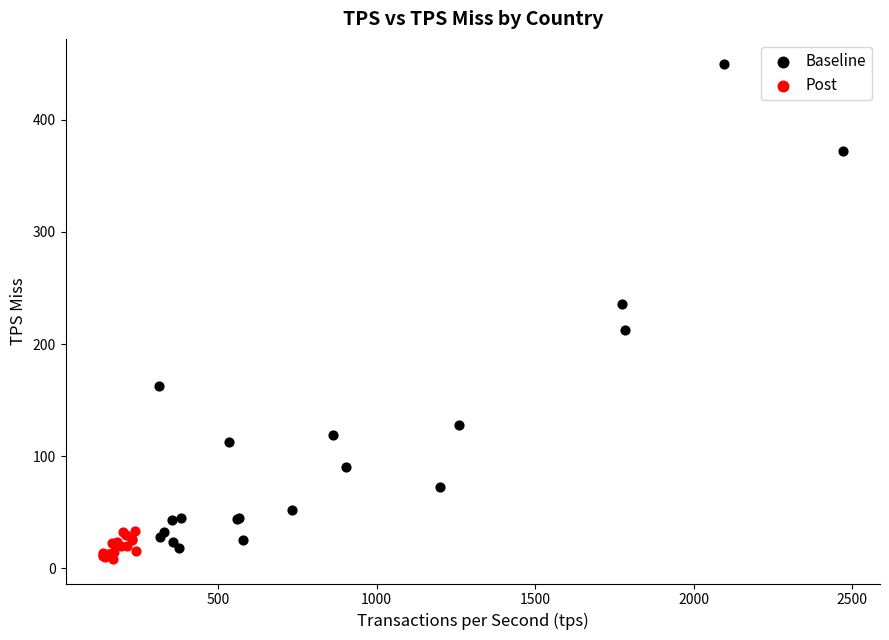

Which series contains the highest Y value?

Baseline